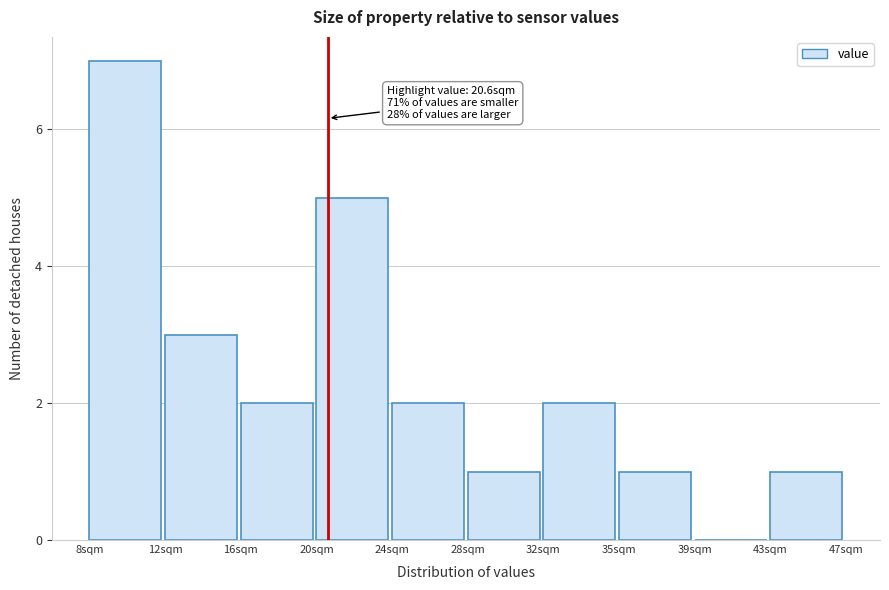

Reading left to right, transcribe all the data shown in this chart.

8sqm=7	12sqm=3	16sqm=2	20sqm=5	24sqm=2	28sqm=1	32sqm=2	35sqm=1	39sqm=0	43sqm=1